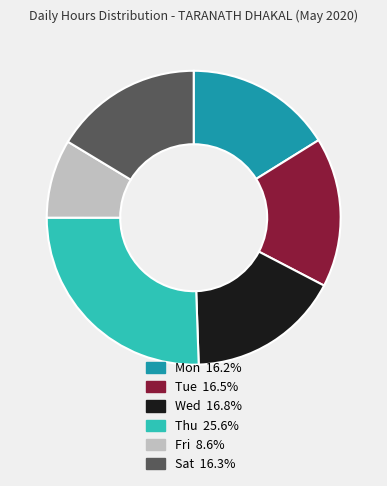

Combined, do Tue 16.5% and Thu 25.6% account for over 50%?

No